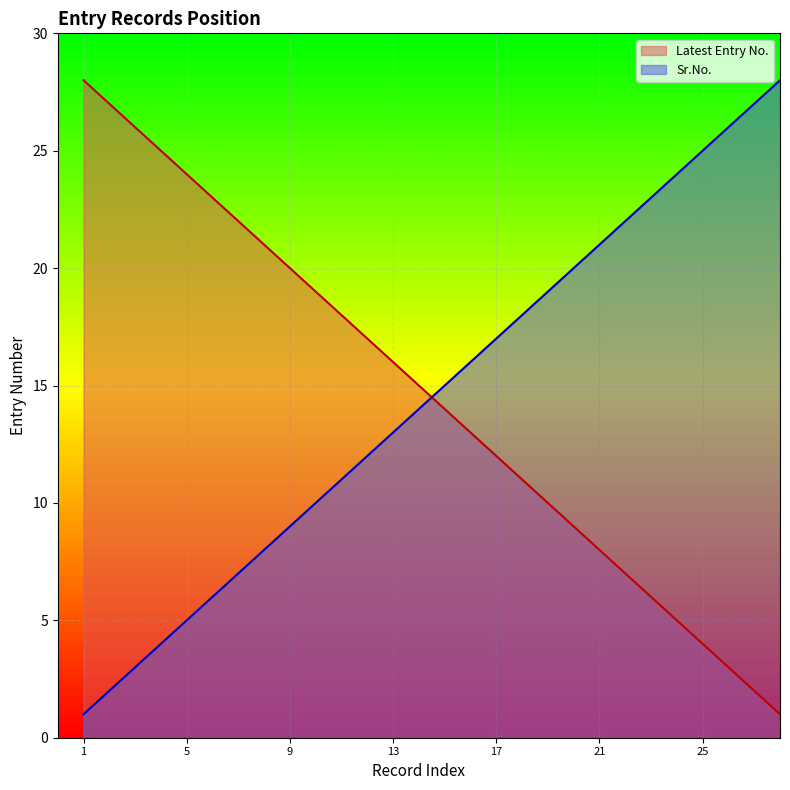

What is the difference between the Latest Entry No. values at 13 and 12?

1